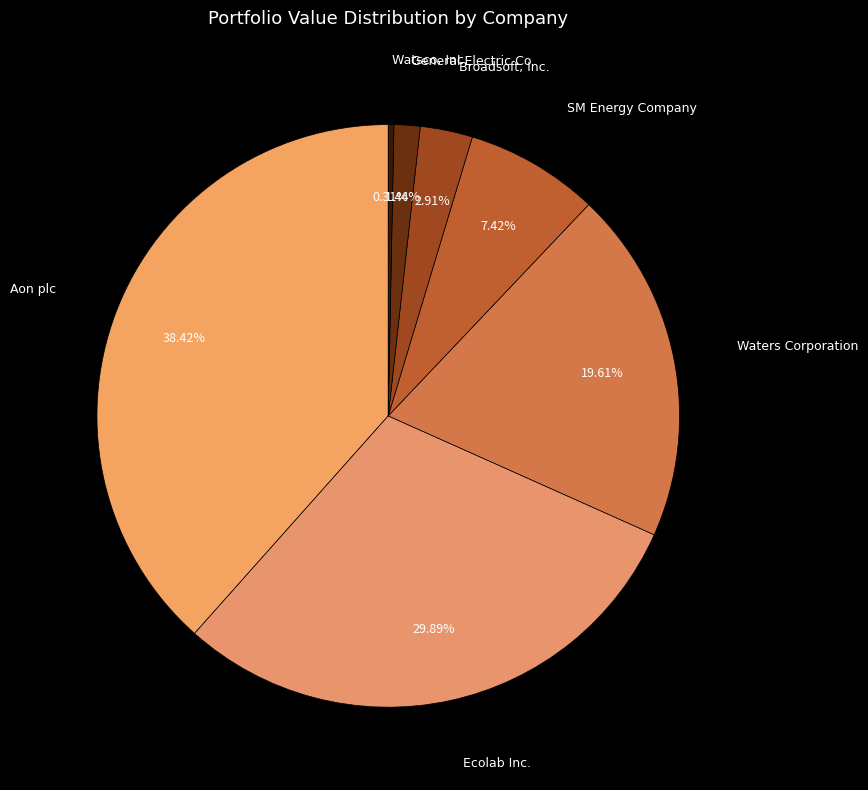

Does any single category account for the majority?

No